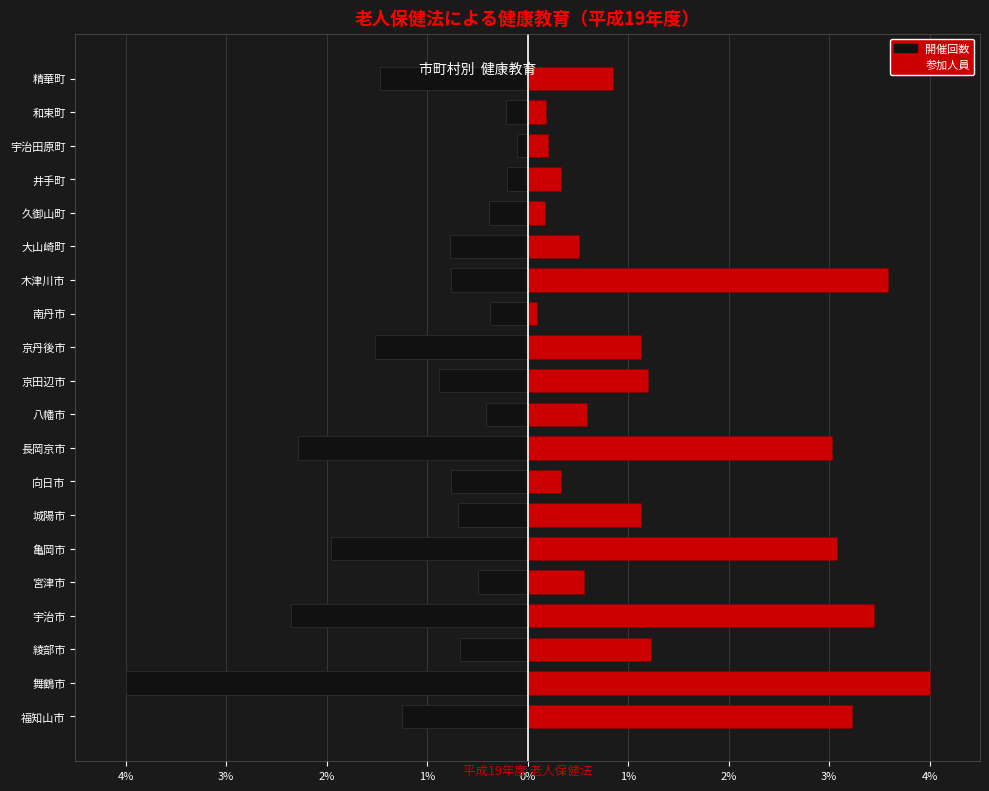

List the series in order of their overall mean, lowest first.

開催回数, 参加人員